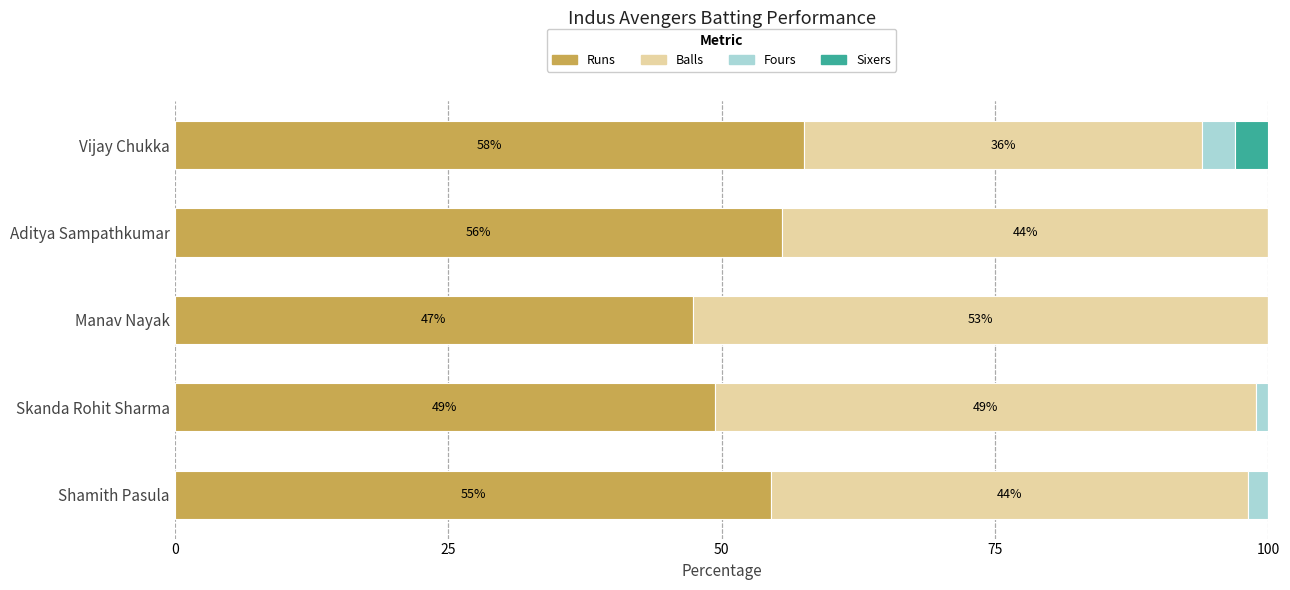

What are all the series names shown in the legend?

Runs, Balls, Fours, Sixers